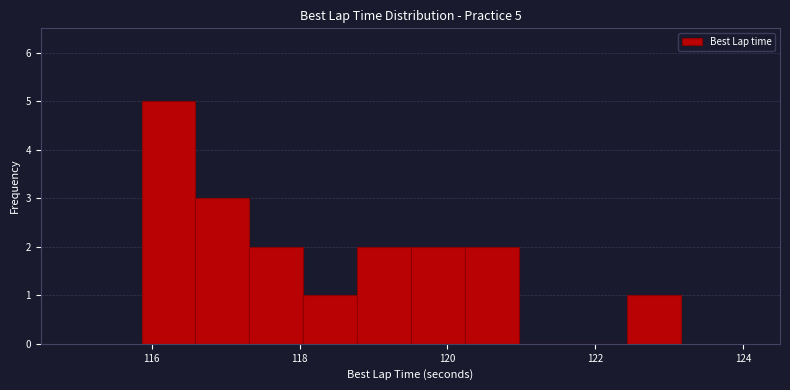

Around what value on the x-axis is the tallest bar? Give the approximate position of its centre, as read against the axis.

116.2